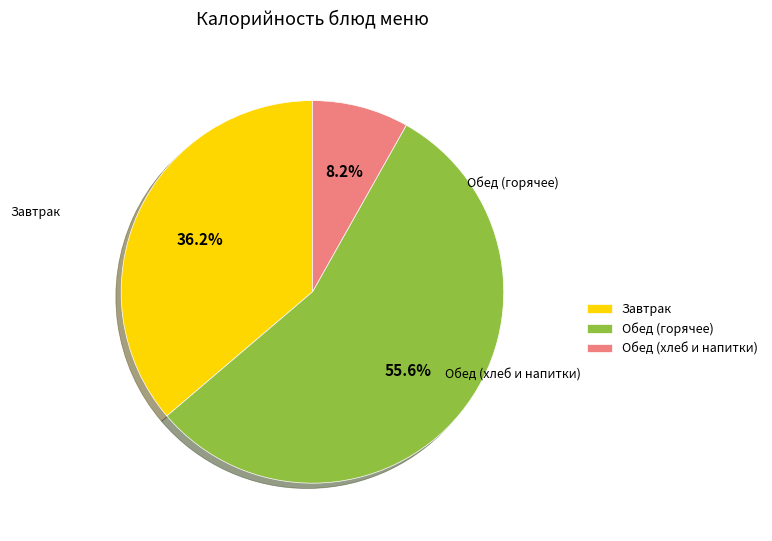

Is there any slice that represents more than half of the pie?

Yes